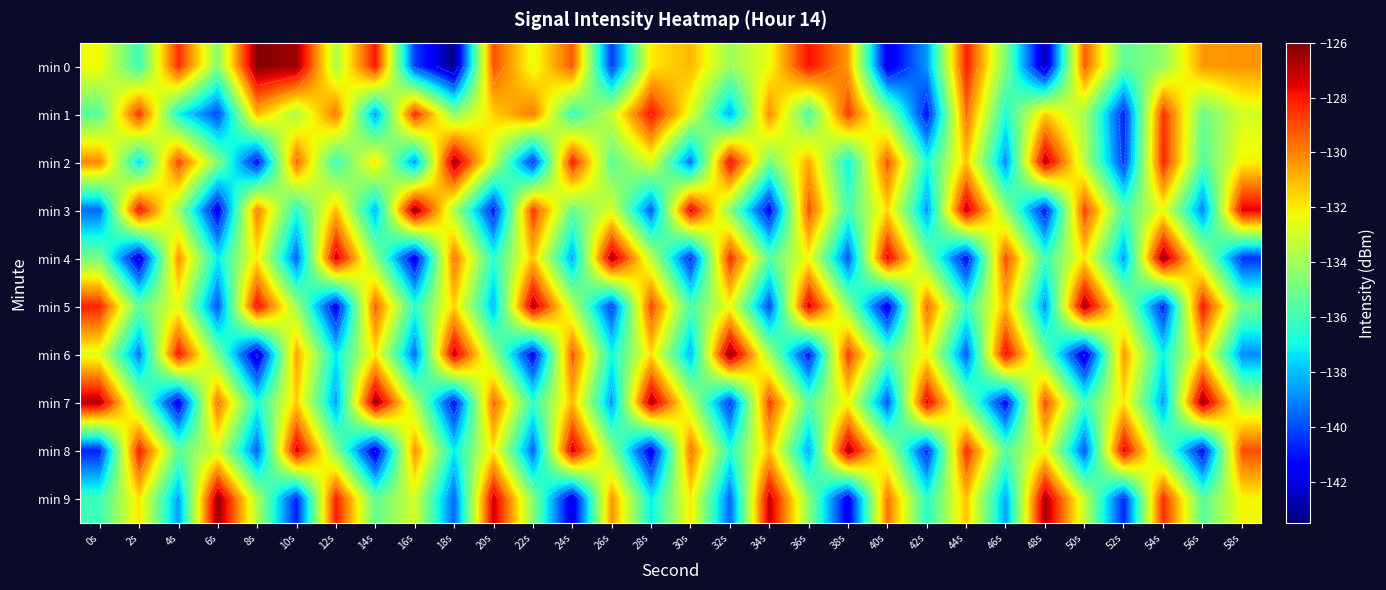

At which category is the sum across all series the highest?

44s